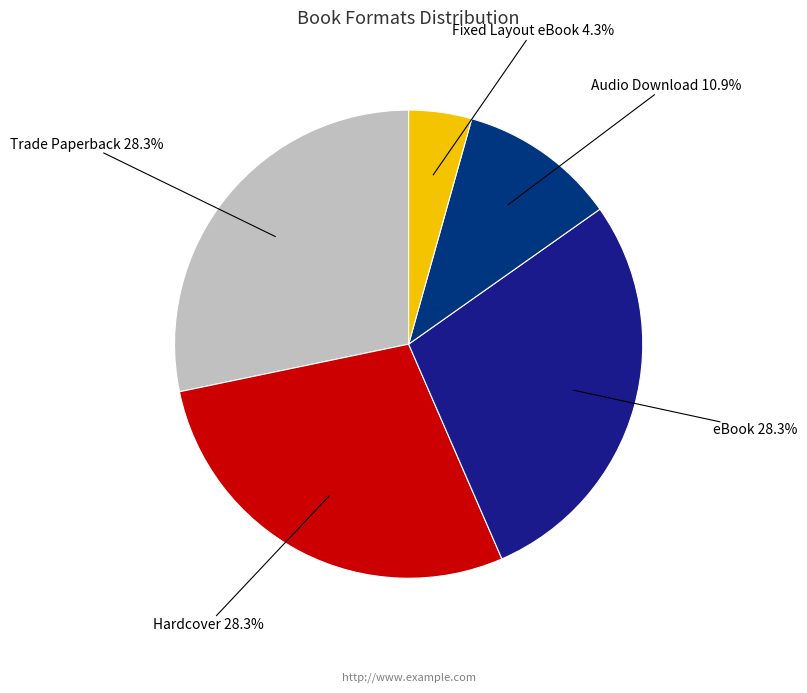

To the nearest percent, what is the average slice percentage?

20%